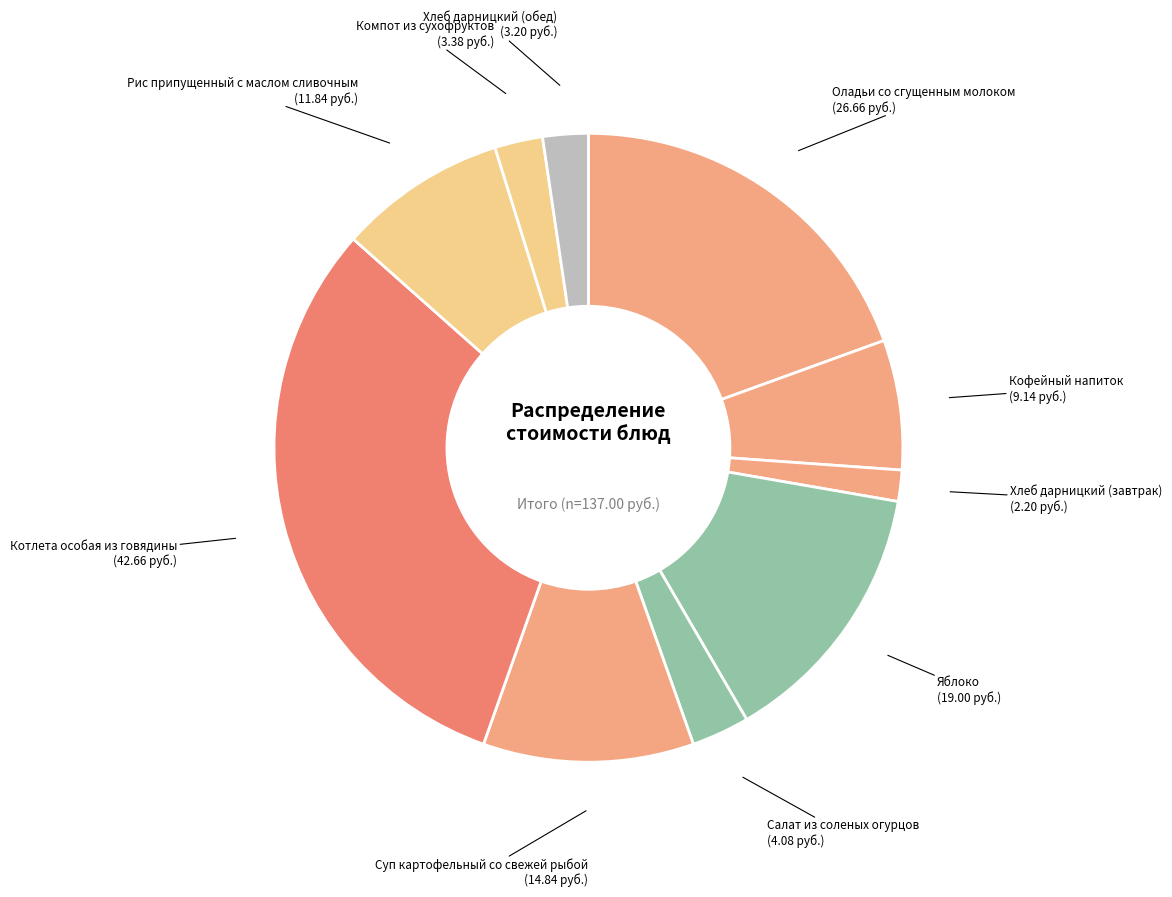

Rank the categories by value from highest to lowest.

Котлета особая из говядины, Оладьи со сгущенным молоком, Яблоко, Суп картофельный со свежей рыбой, Рис припущенный с маслом сливочным, Кофейный напиток, Салат из соленых огурцов, Компот из сухофруктов, Хлеб дарницкий (обед), Хлеб дарницкий (завтрак)